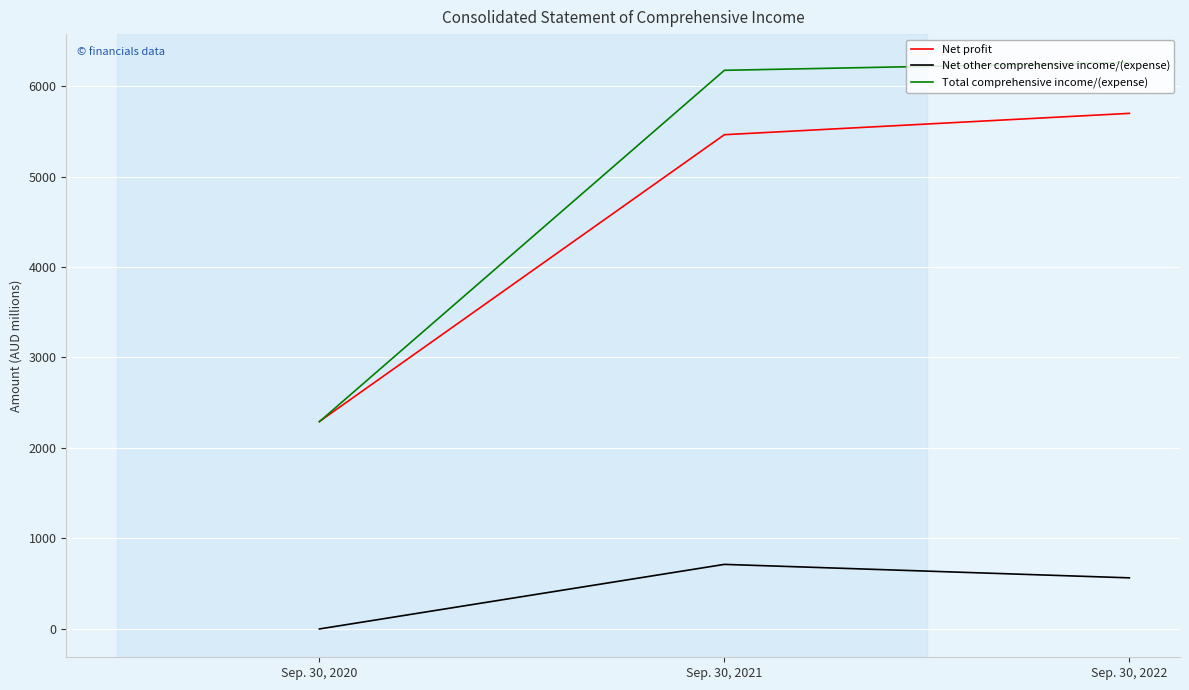

Is this an area chart (filled region under the line)?

No